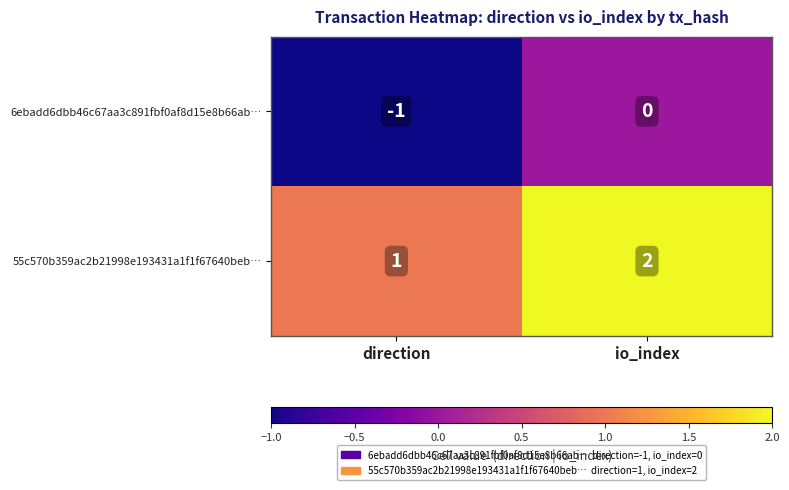

The 6ebadd6dbb46c67aa3c891fbf0af8d15e8b66ab… series shows 0 at io_index. True or false?

True